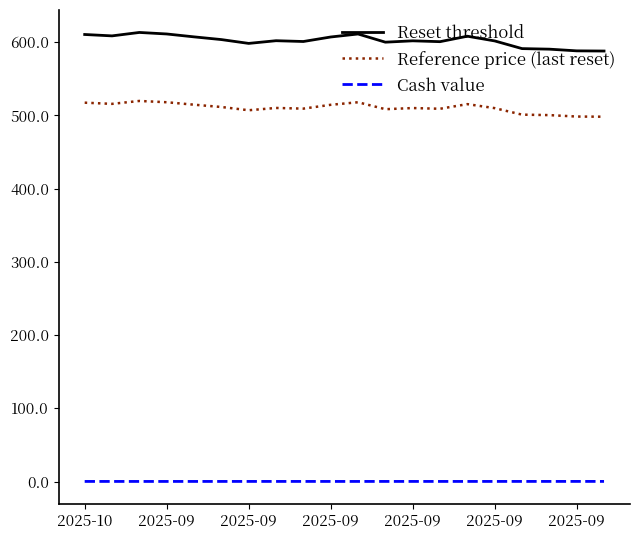

What is the greatest value displayed?

613.3